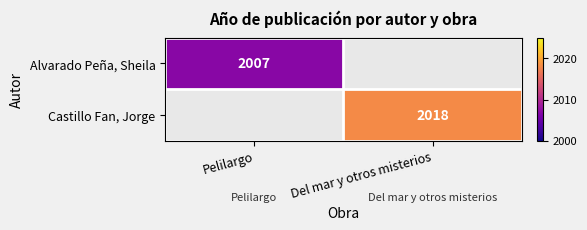

Is it true that Castillo Fan, Jorge equals 568 at Del mar y otros misterios?

False